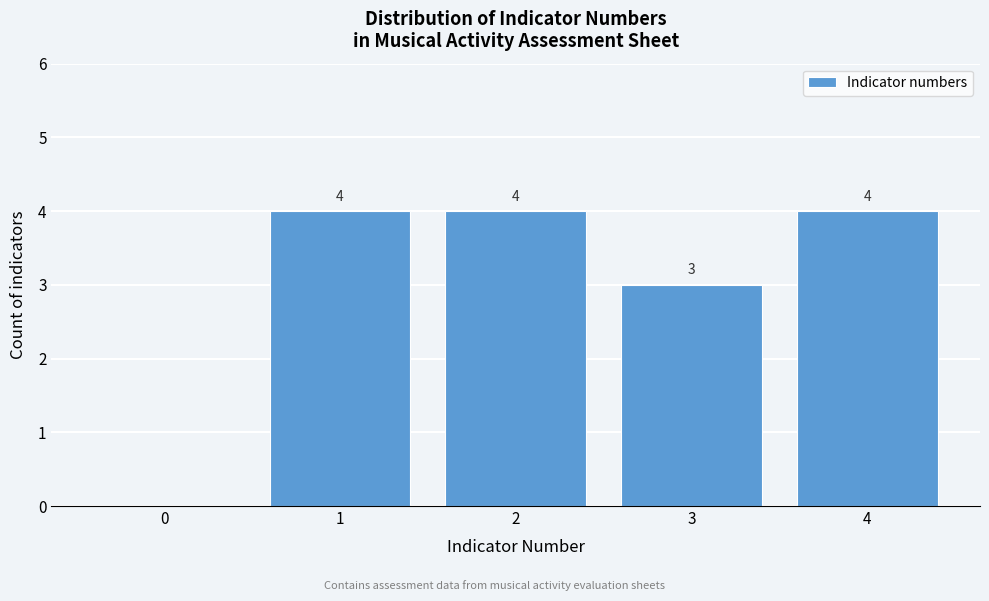

Reading right to left, what are all the values shown in this chart?

4=4	3=3	2=4	1=4	0=0